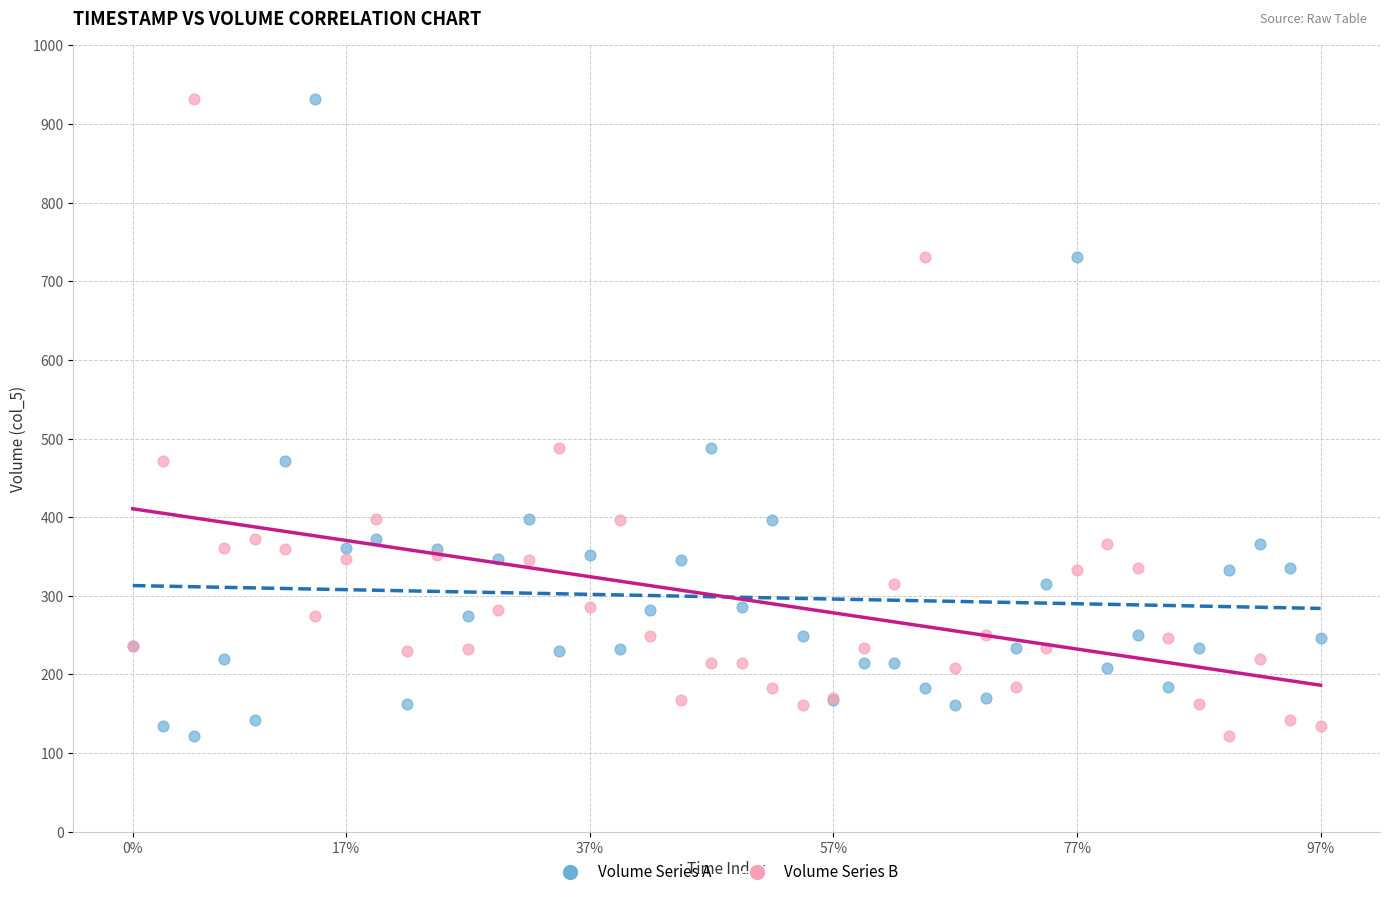

What are all the series names shown in the legend?

Volume Series A, Volume Series B